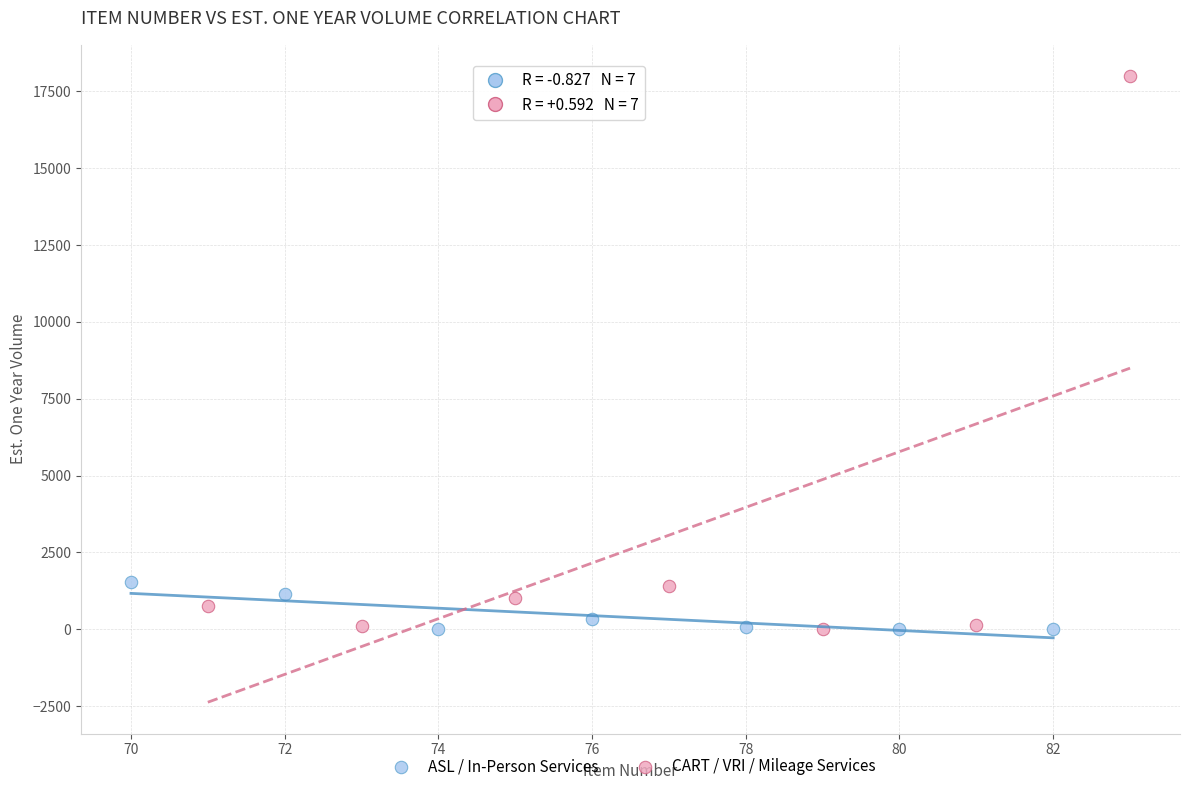

Which series contains the highest Y value?

CART / VRI / Mileage Services